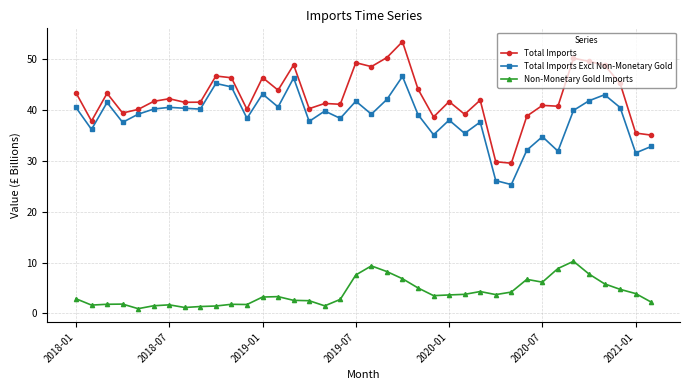

Count the number of categories in the chart.

38